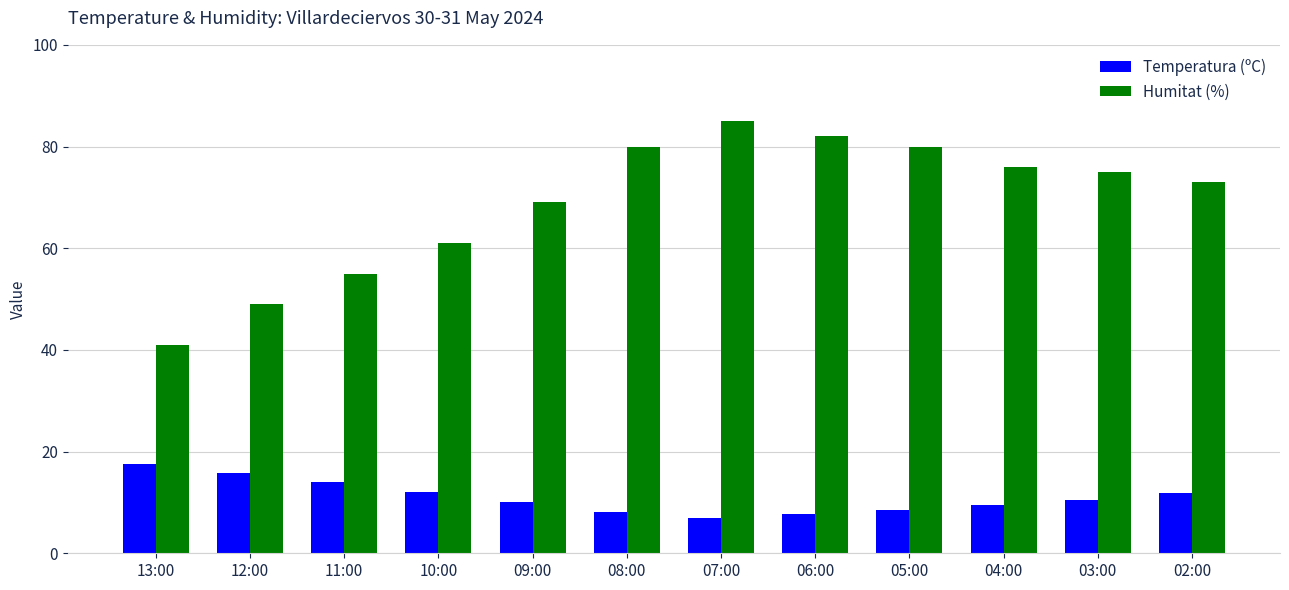

What is the total value across all series at 02:00?

84.8